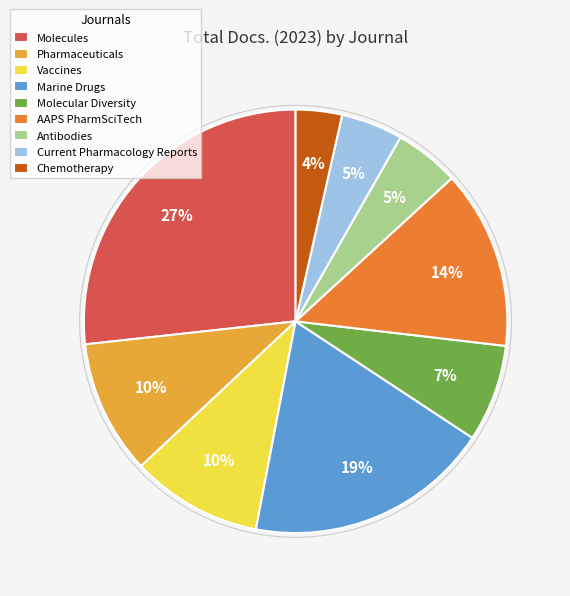

How many segments does this pie chart have?

9